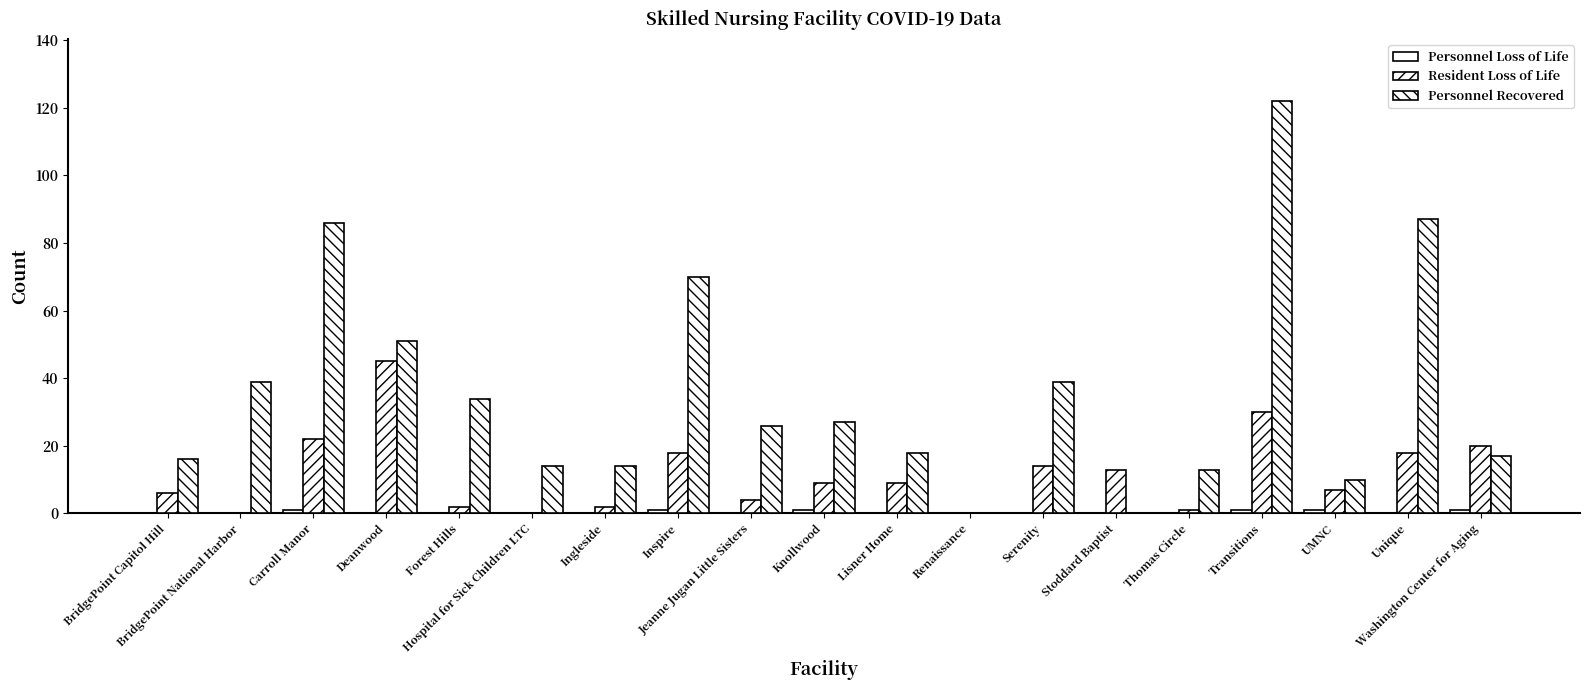

Rank the categories by Personnel Recovered value from highest to lowest.

Transitions, Unique, Carroll Manor, Inspire, Deanwood, BridgePoint National Harbor, Serenity, Forest Hills, Knollwood, Jeanne Jugan Little Sisters, Lisner Home, Washington Center for Aging, BridgePoint Capitol Hill, Hospital for Sick Children LTC, Ingleside, Thomas Circle, UMNC, Renaissance, Stoddard Baptist